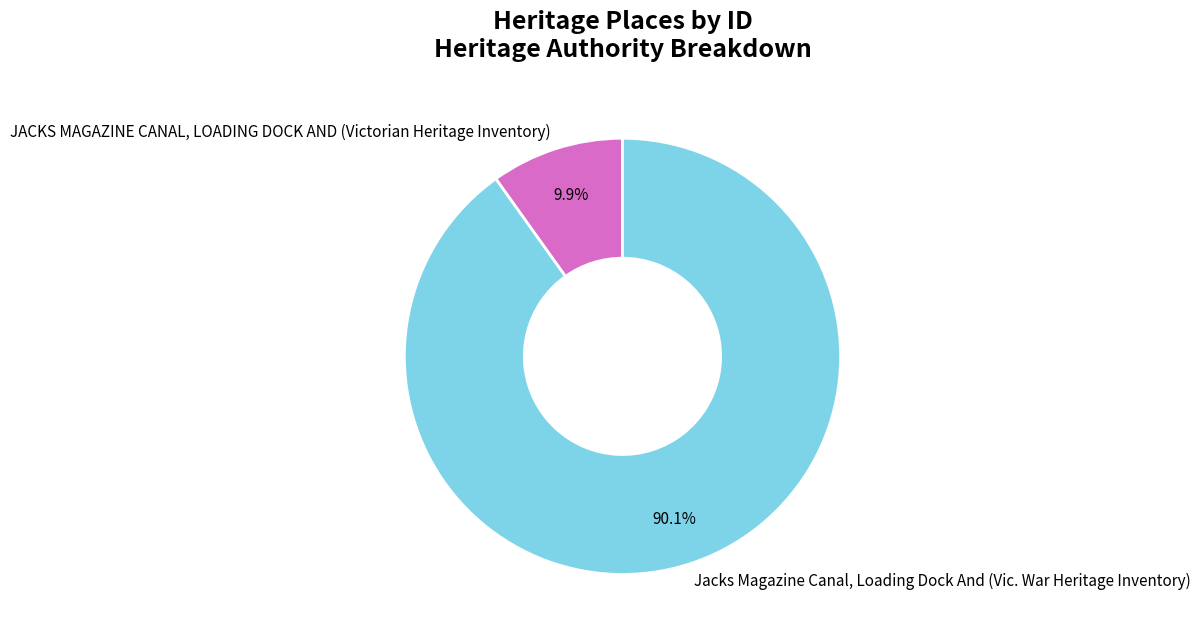

What percentage is the Jacks Magazine Canal, Loading Dock And (Vic. War Heritage Inventory) slice, to the nearest percent?

90%